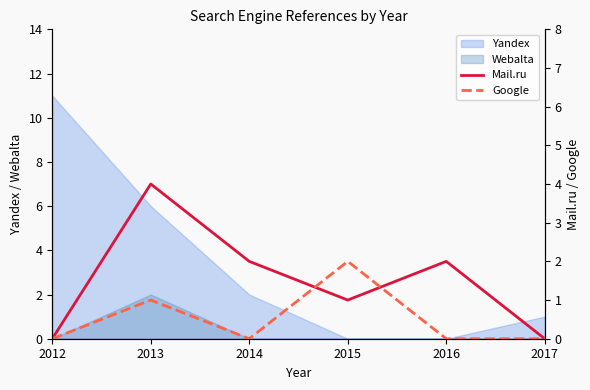

What is the value of the Mail.ru point at the 2nd from the left?

4